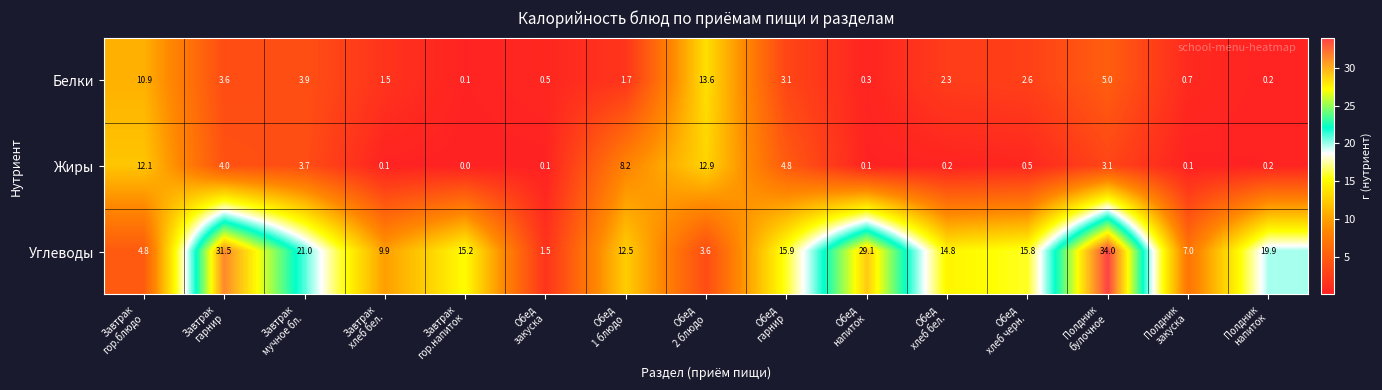

Which series has the widest spread of values?

Углеводы